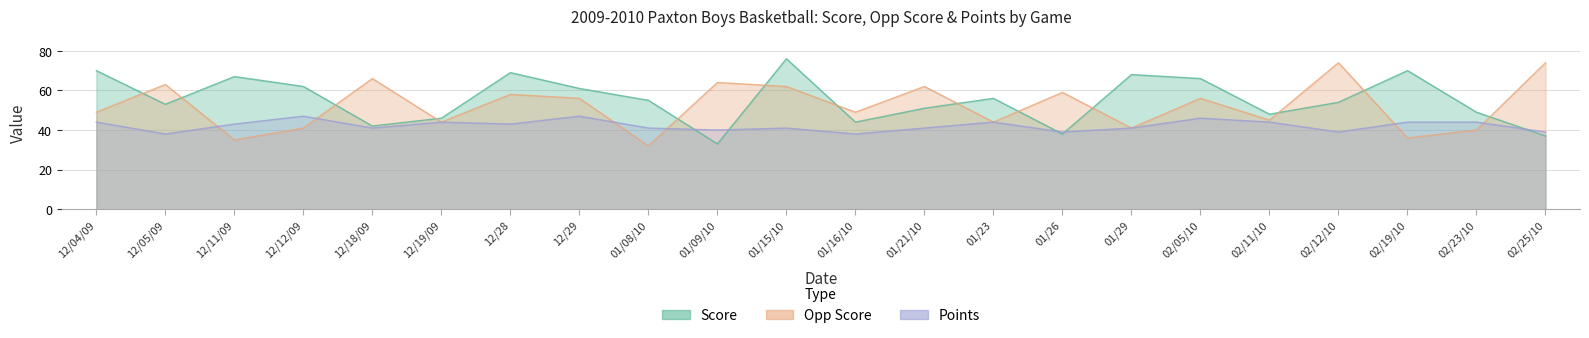

True or false: Points has more than 1 interior local peaks.

True